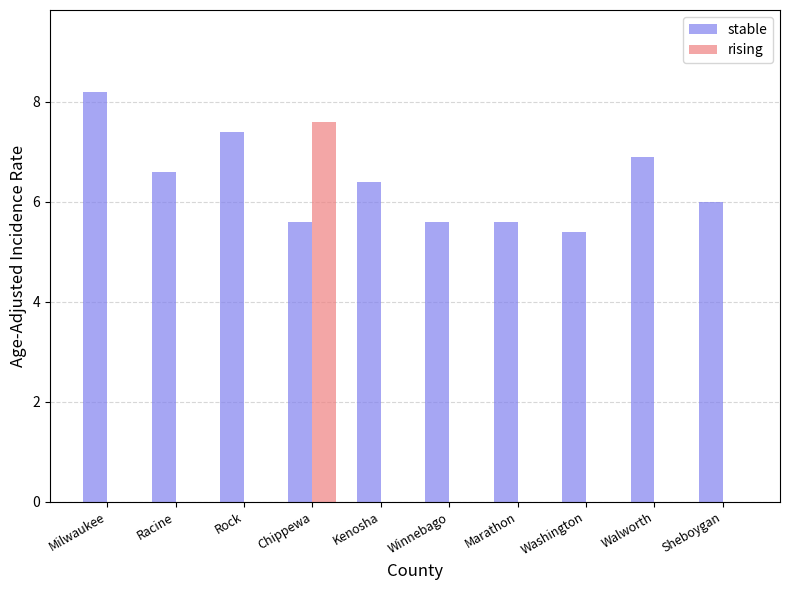

Which series changed the most between Walworth and Sheboygan?

stable